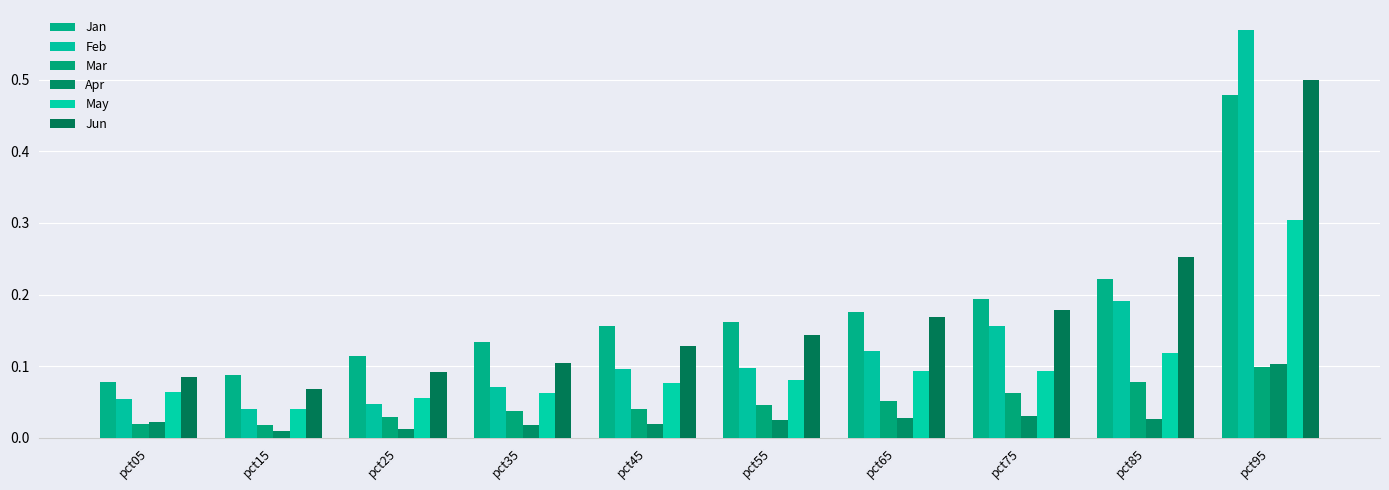

Which series changed the most between pct55 and pct95?

Feb